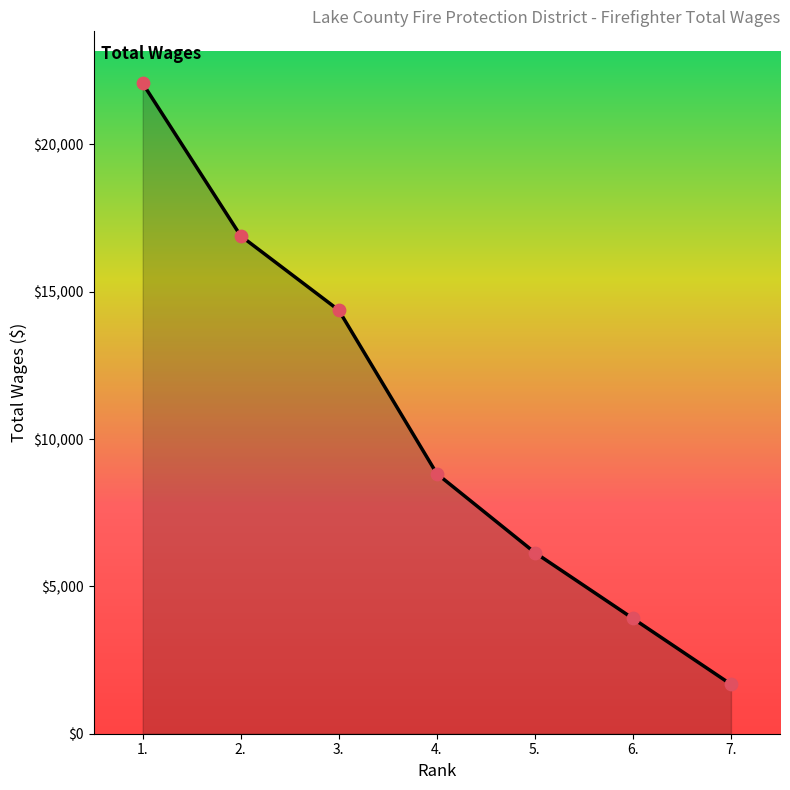

What is the change in value from 5. to 6.?

-2235